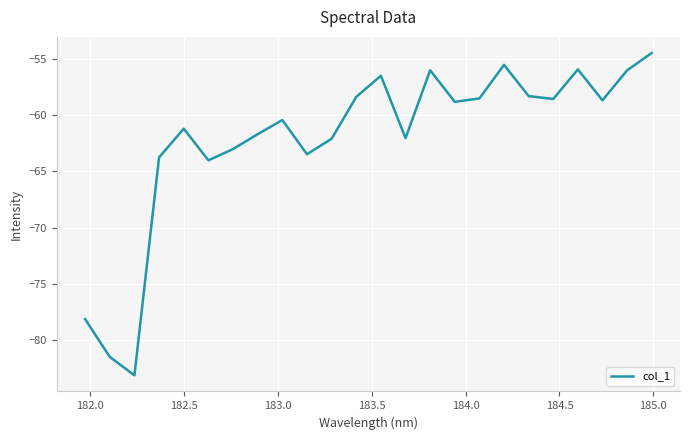

Count the number of values greater than -58.

6